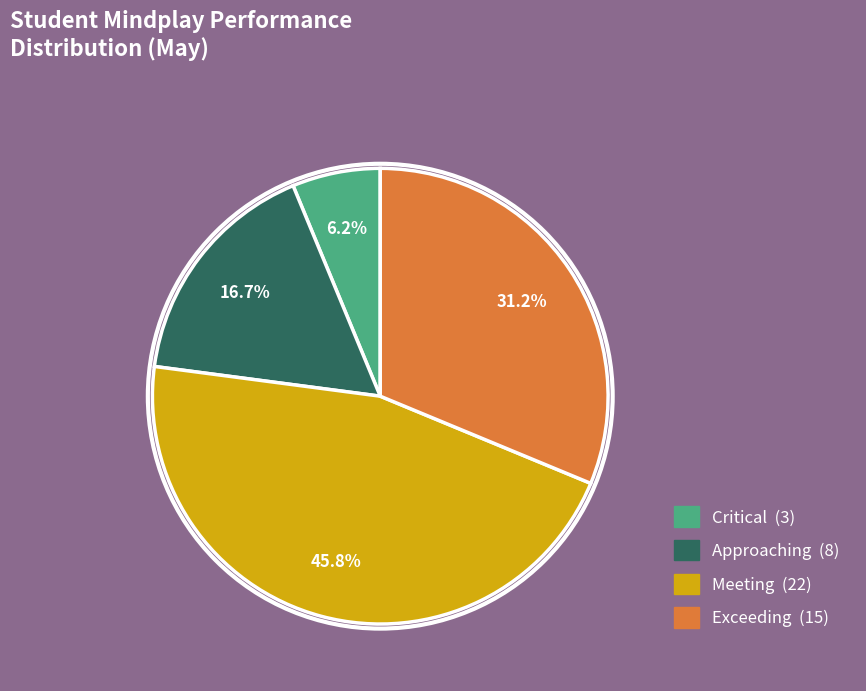

Is there a majority slice in this chart?

No